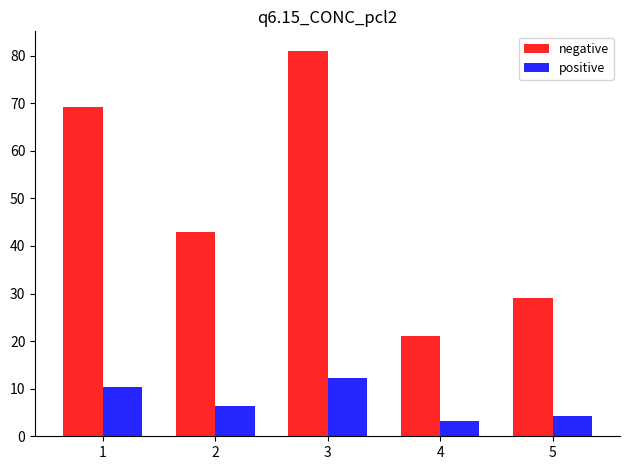

What is the difference between the second highest and second lowest values in the positive series?

6.0